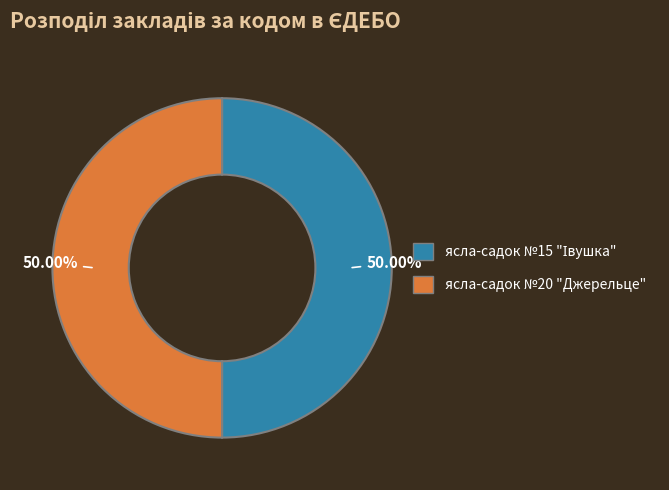

What is the smallest slice in the pie chart?

ясла-садок №15 "Івушка"